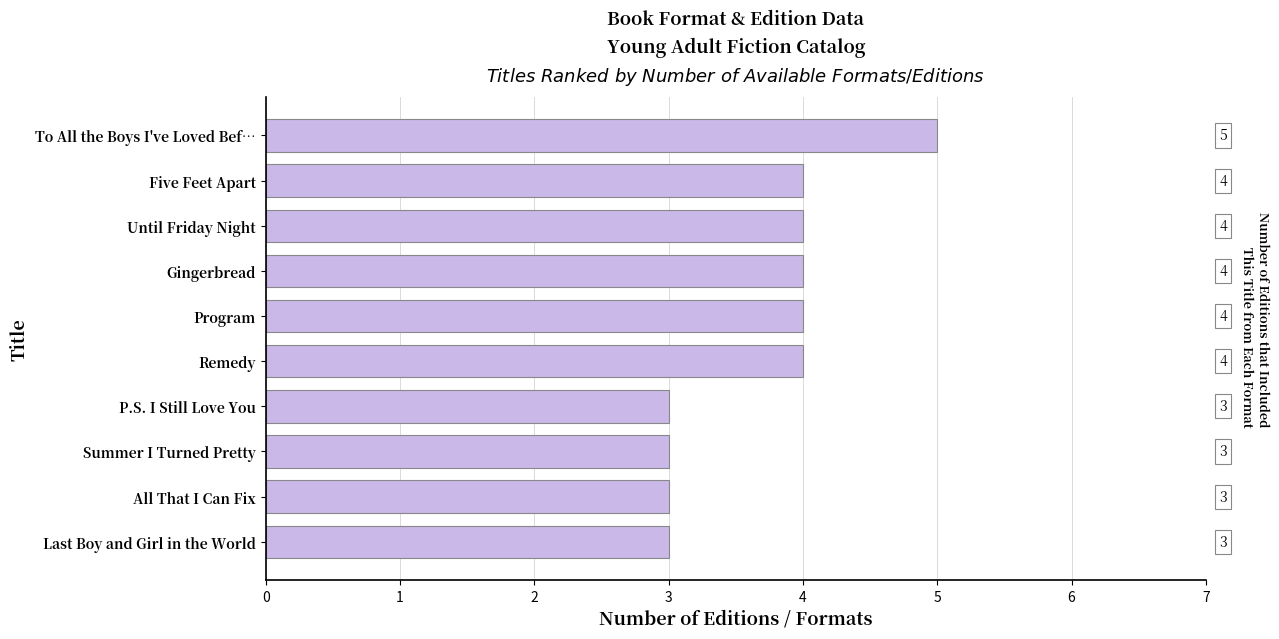

At which category does the chart reach its peak across all series?

To All the Boys I've Loved Bef…